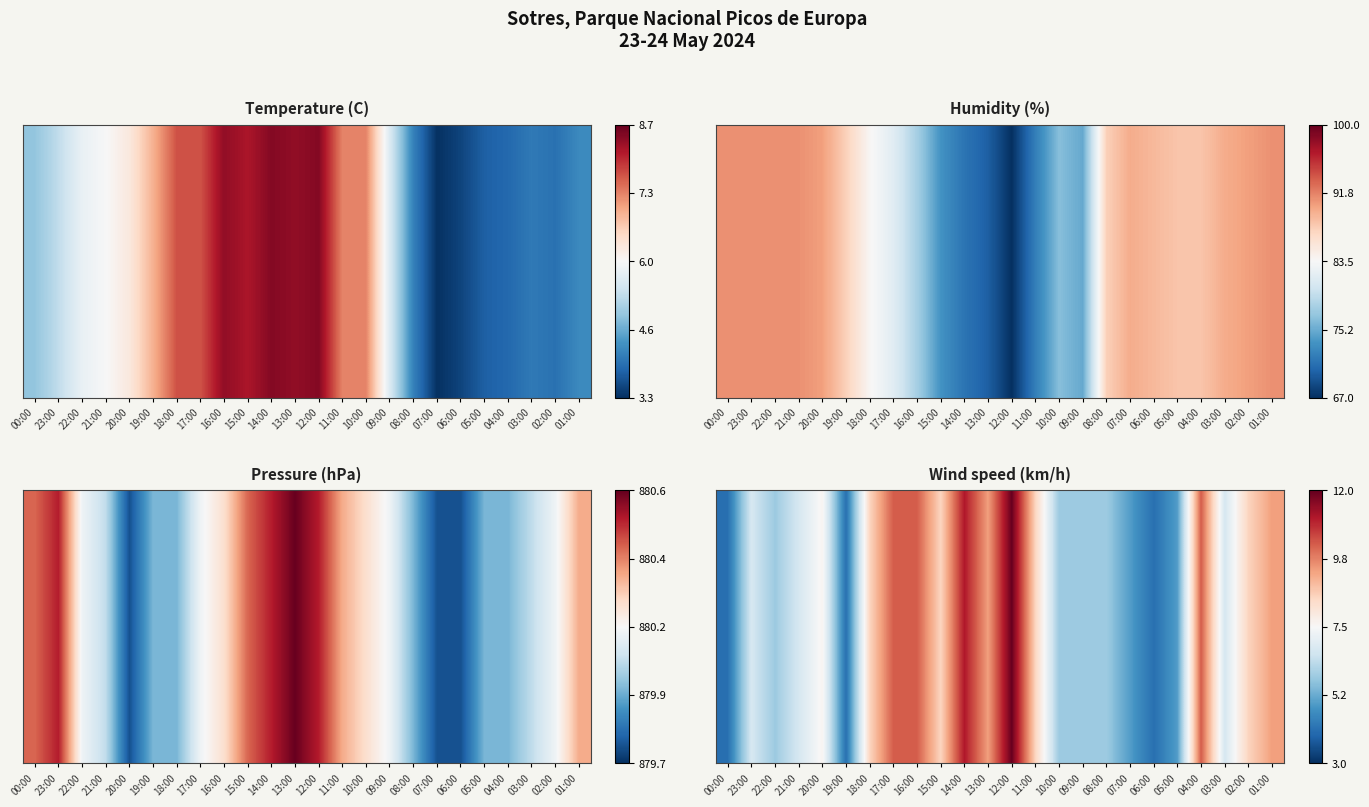

What is the change in value from 15:00 to 06:00?

-1.9